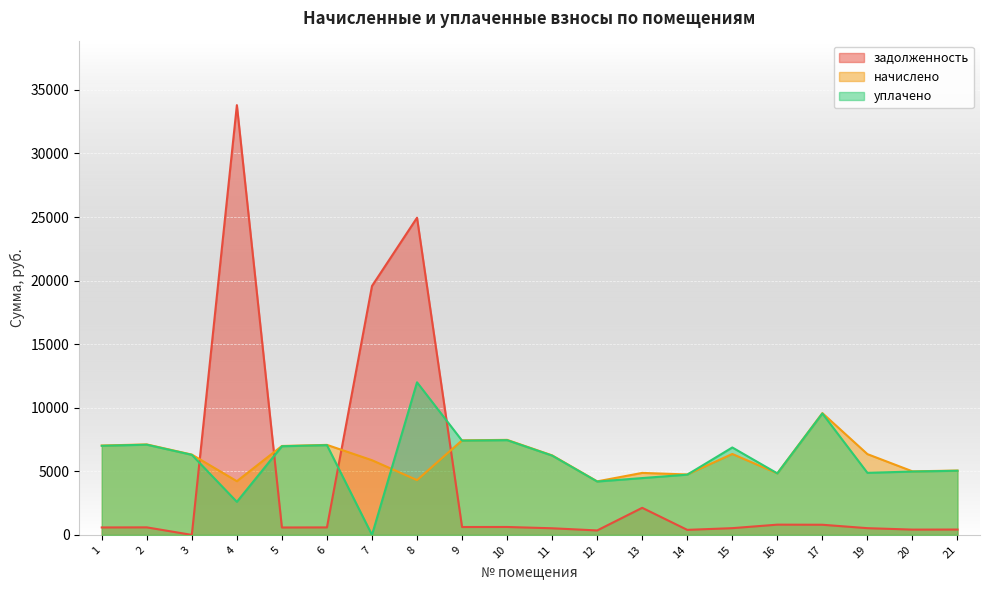

Which has a higher value, 6 or 11?

6